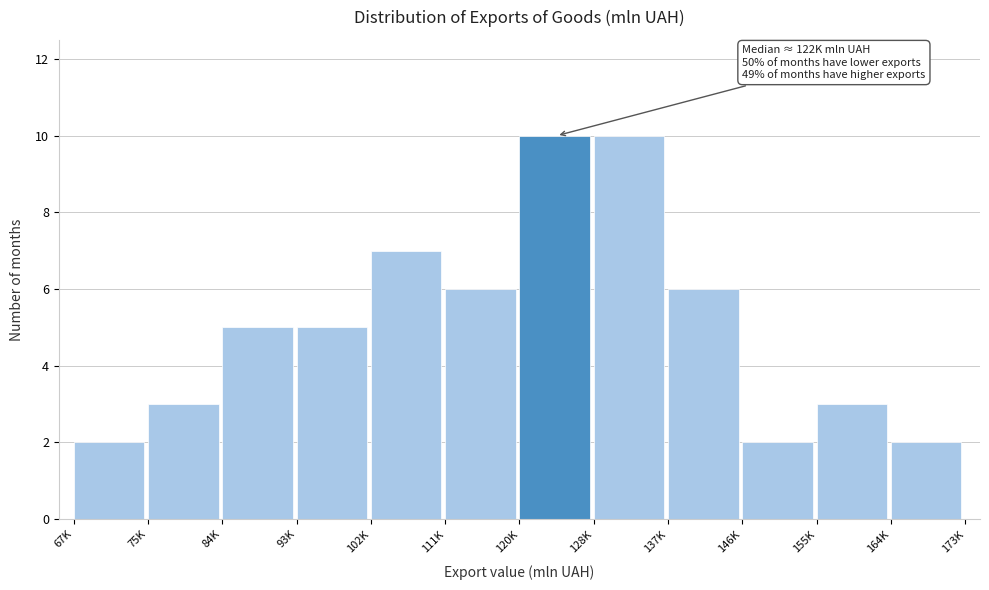

Reading right to left, what are all the values shown in this chart?

2	3	2	6	10	10	6	7	5	5	3	2